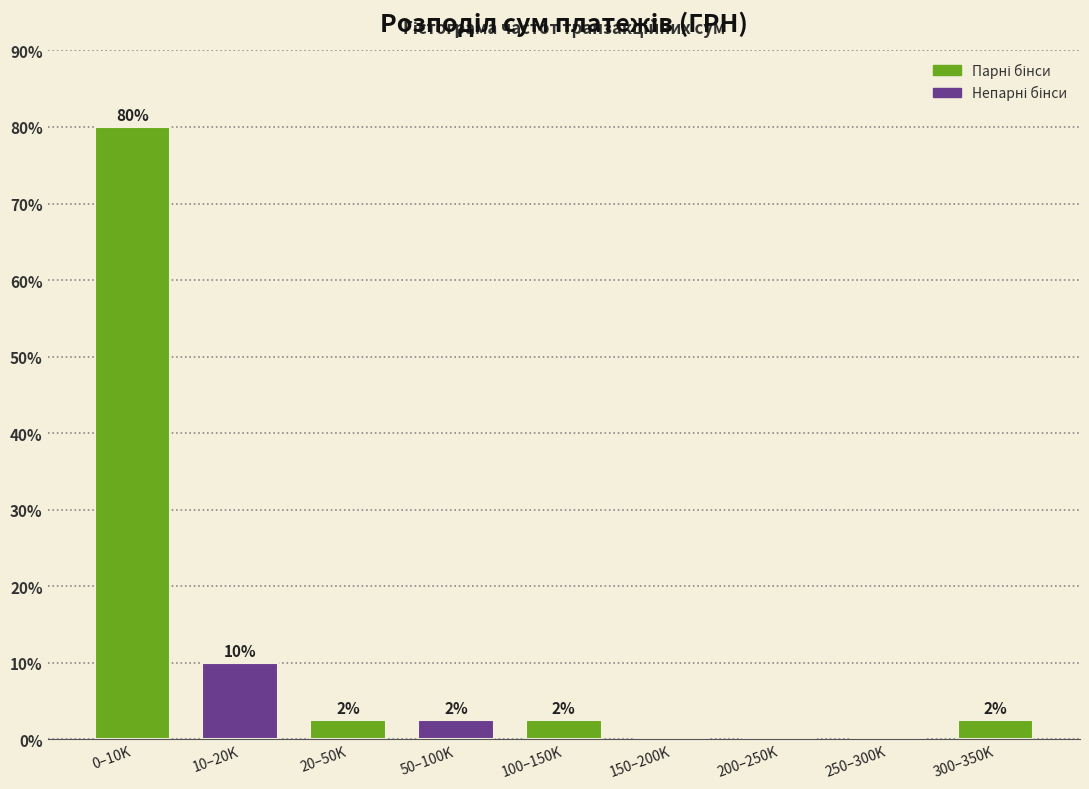

Are the bars horizontal?

No